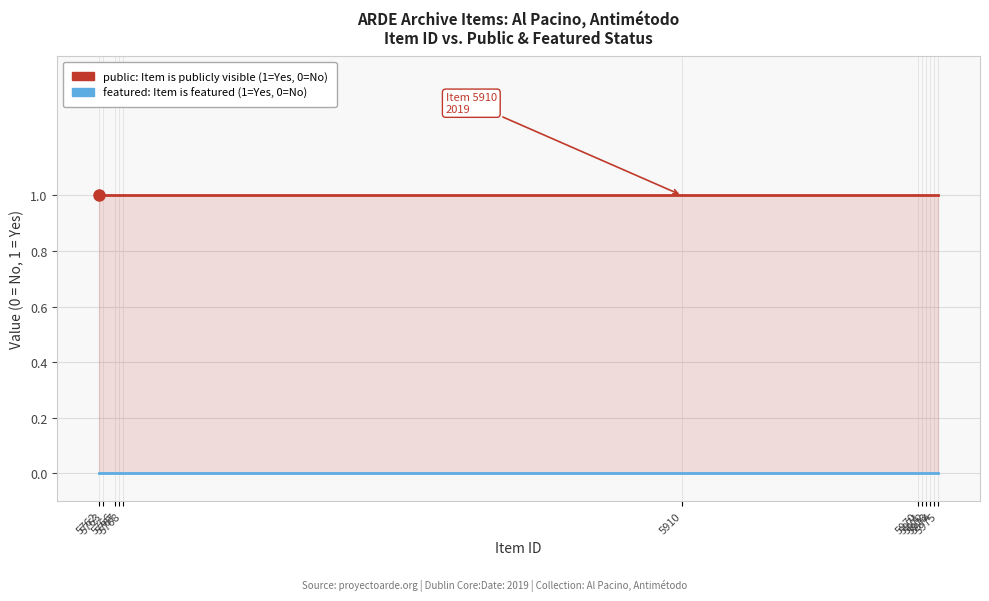

Does the chart display data point markers on the line(s)?

No